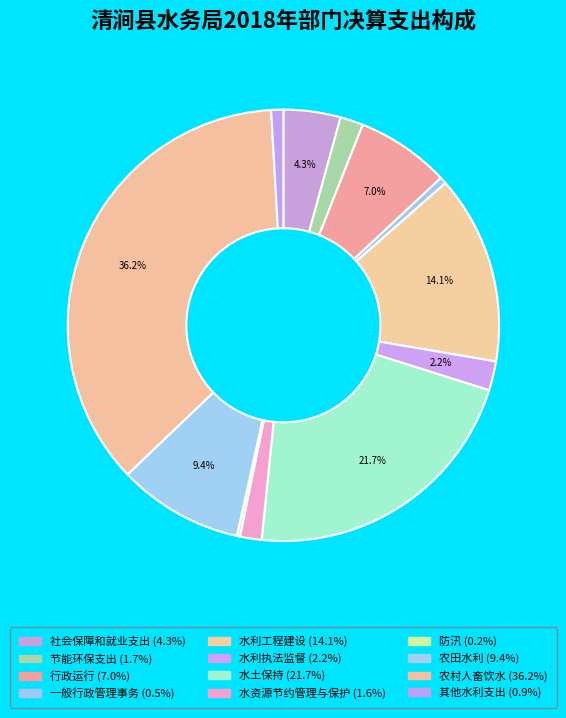

What is the largest slice in the pie chart?

农村人畜饮水